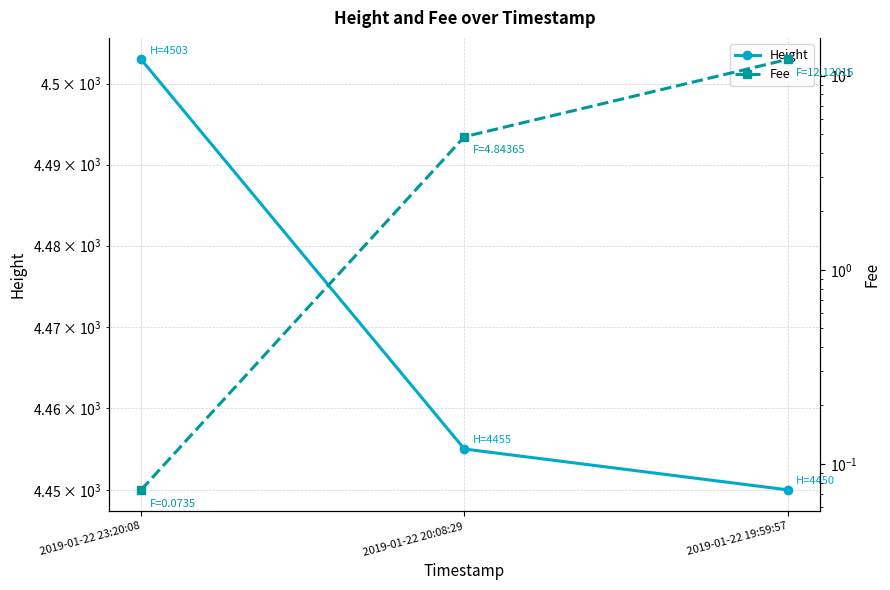

Which series has the largest total across all categories?

Height